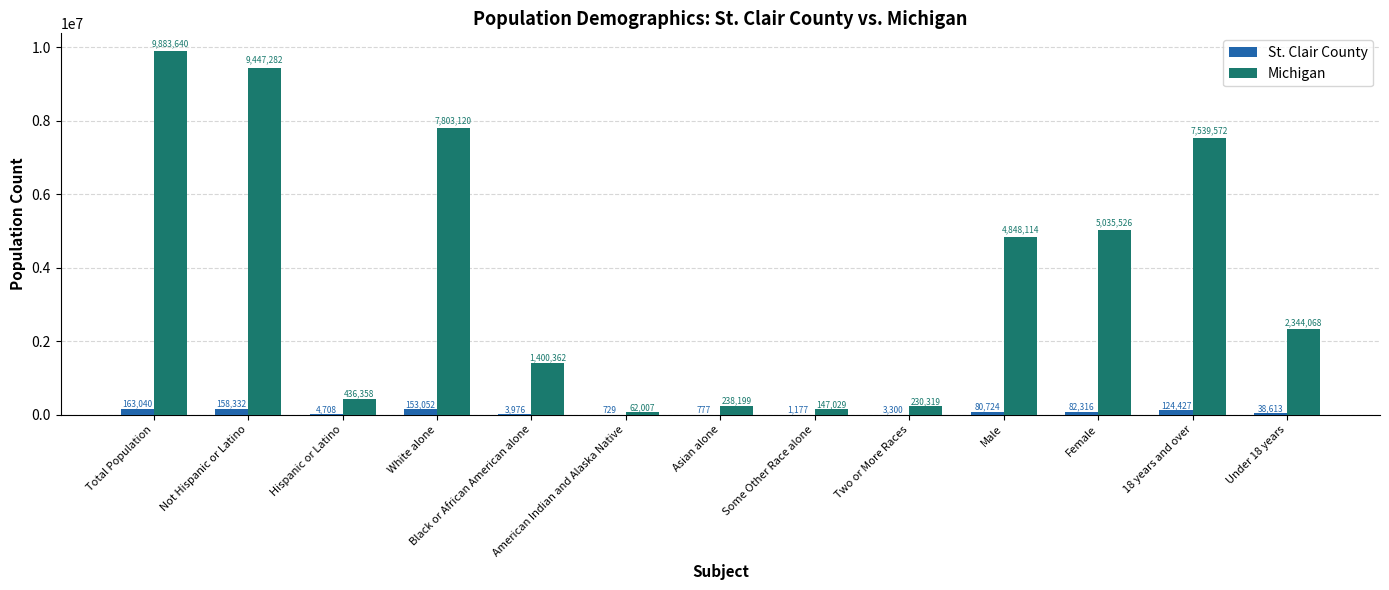

Count the number of data series in this chart.

2